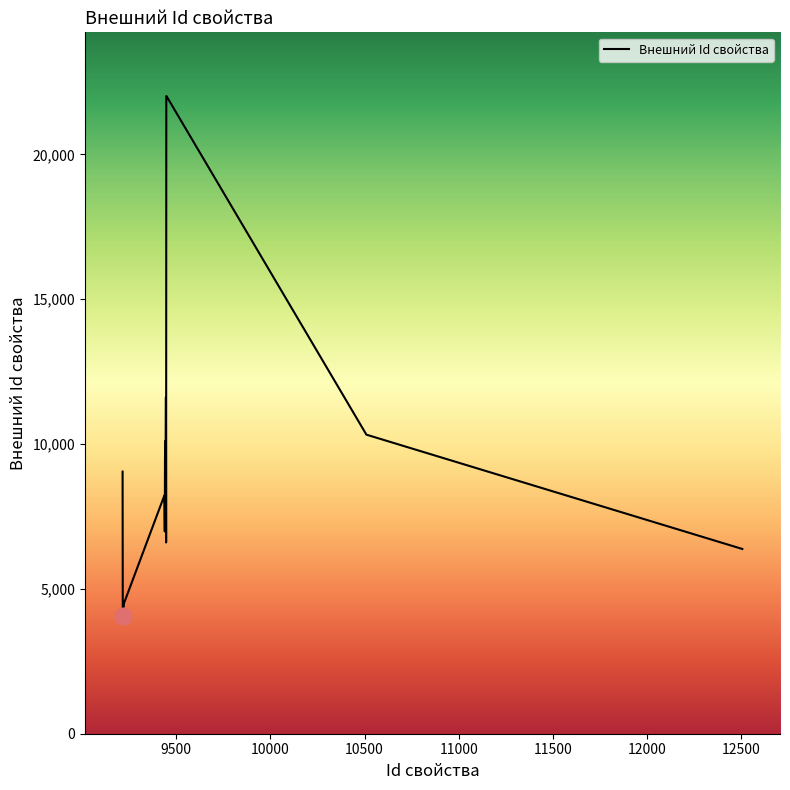

How many lines are shown in the chart?

1